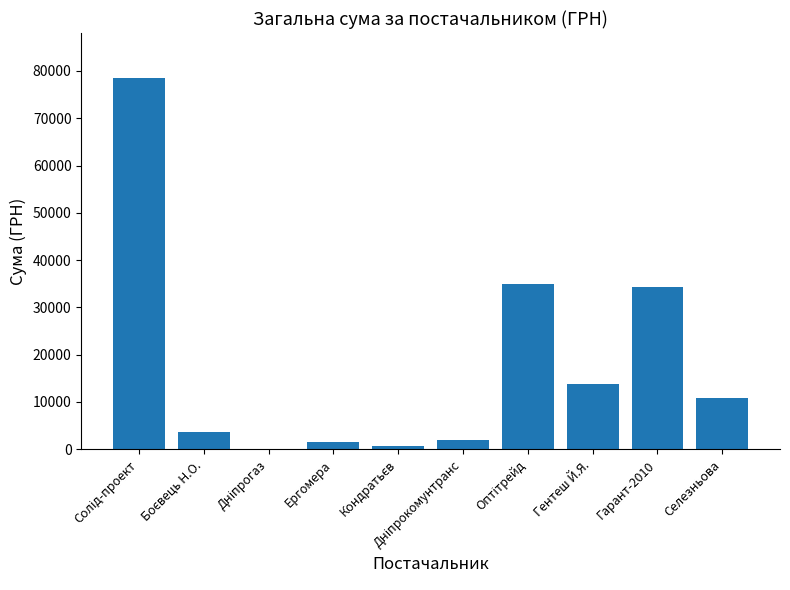

Is it true that the value at Селезньова is 15092.3?

False